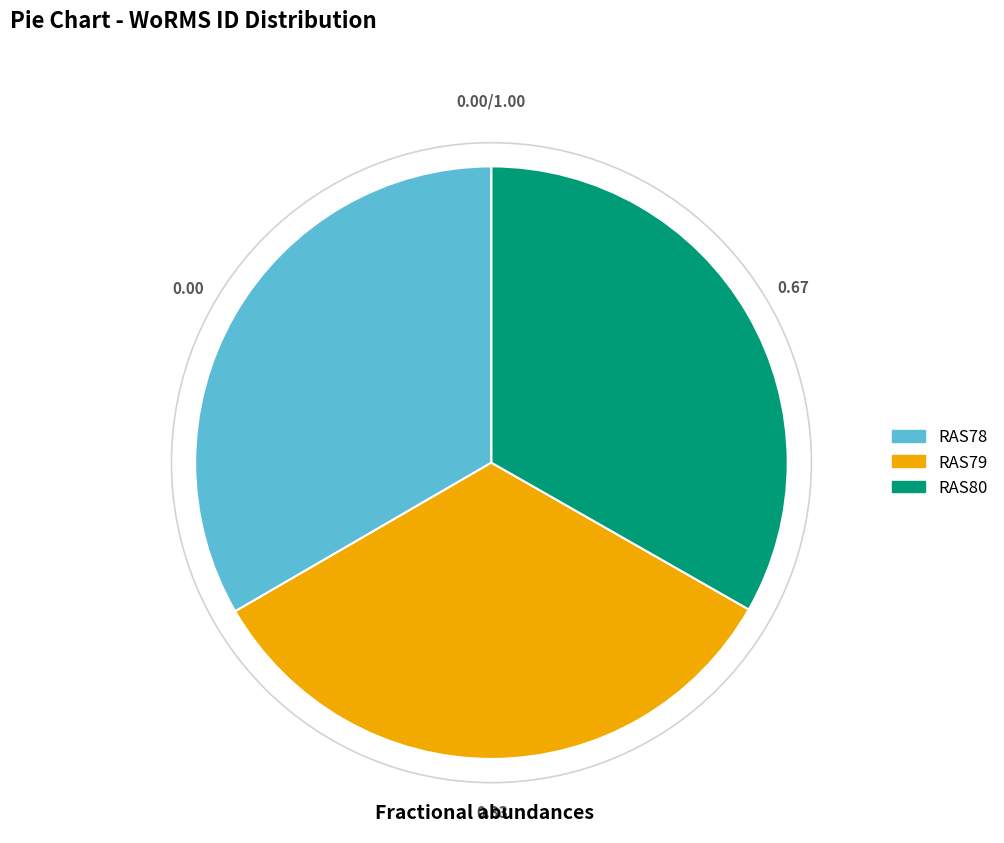

Count the number of slices in the pie.

3